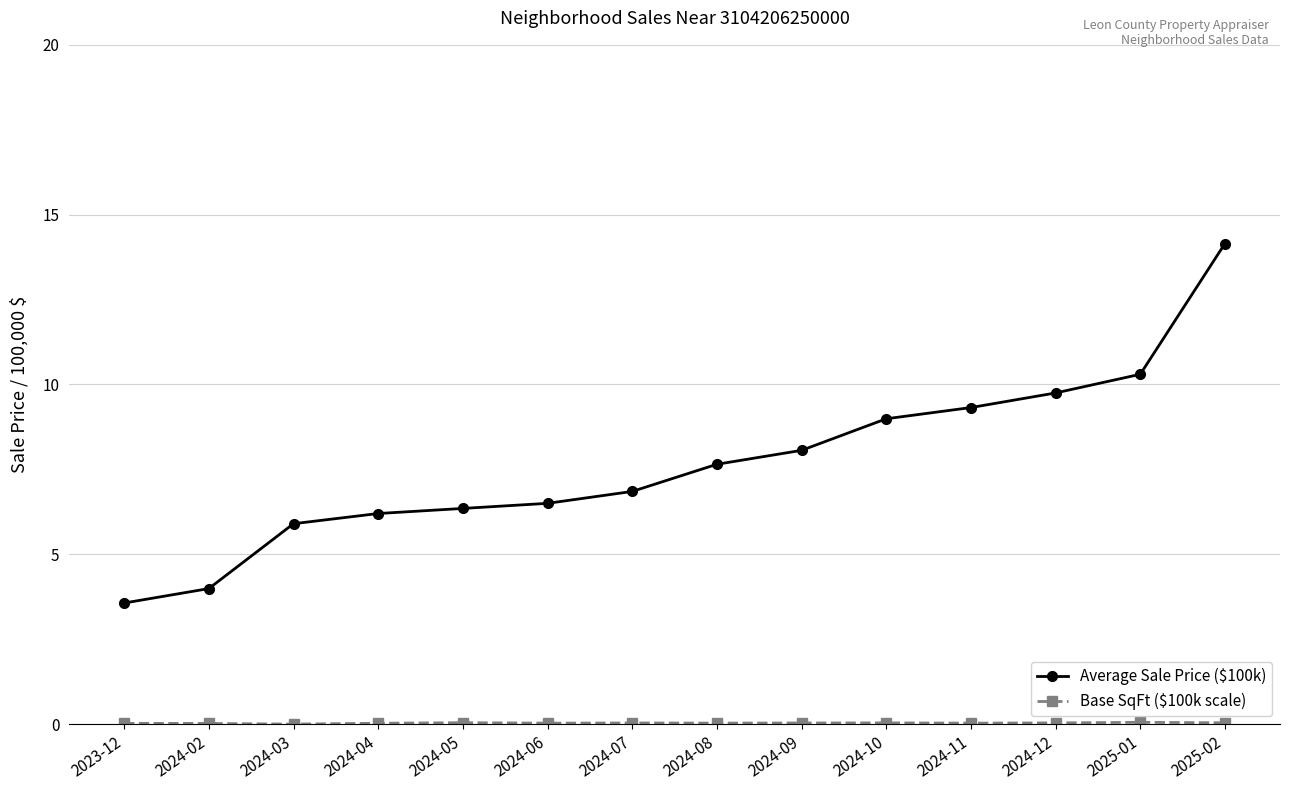

The Average Sale Price ($100k) series shows 9.8 at 2024-12. True or false?

True